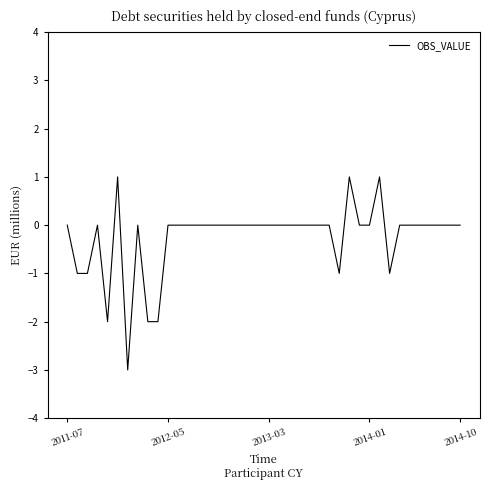

What is the difference between the maximum and minimum values?

4